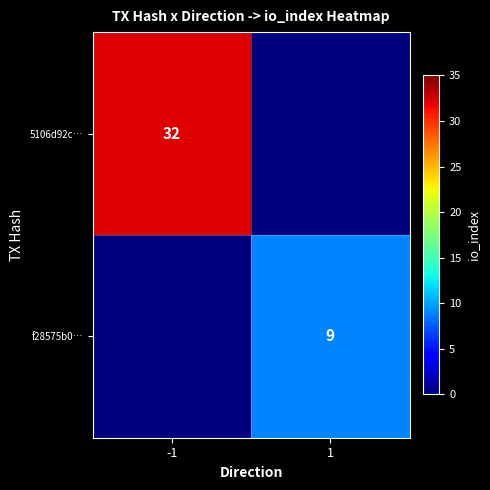

True or false: f28575b0… has a value of 15 at 1.

False